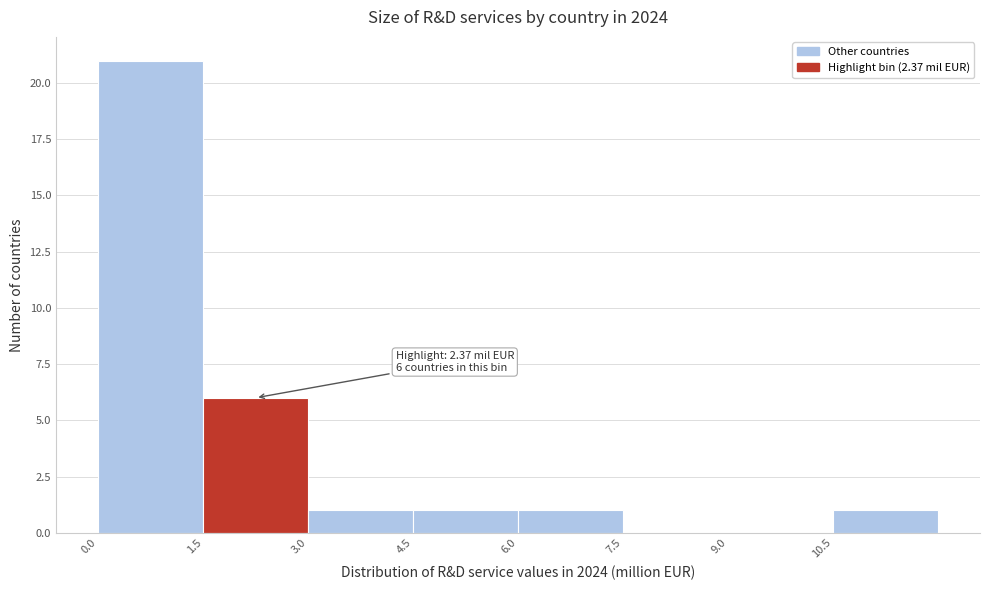

Over which range of the x-axis is the bar tallest?

0.0 to 1.5